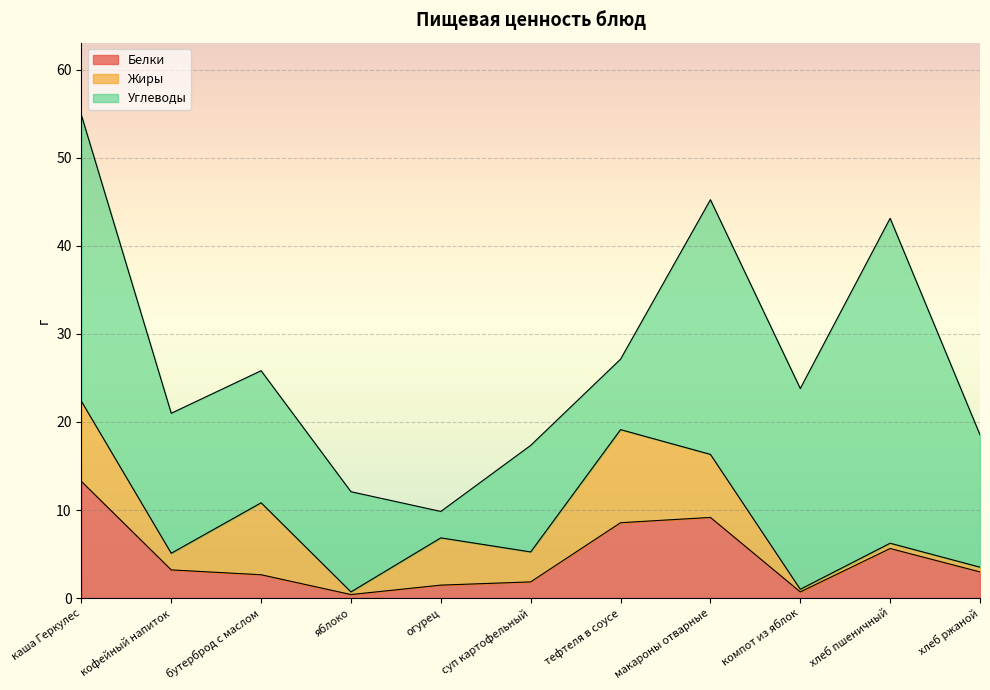

Which series has the widest spread of values?

Углеводы